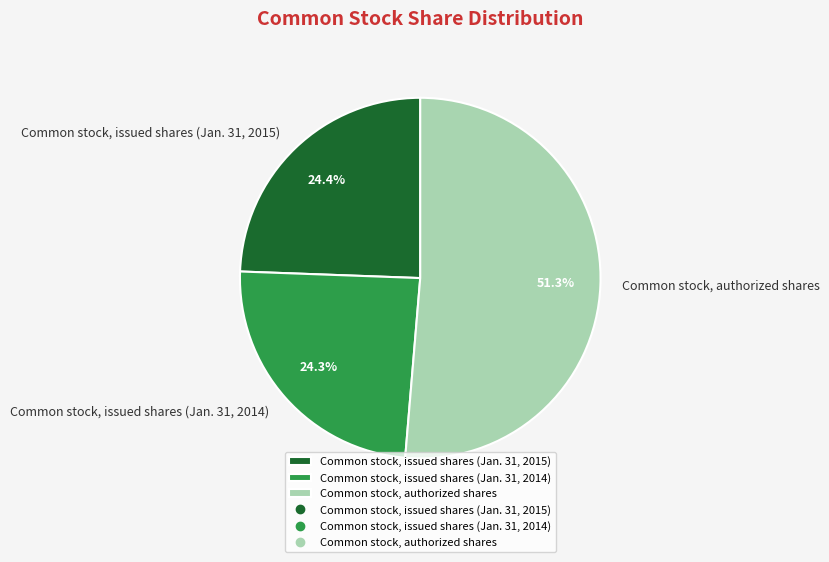

Combined, what portion of the pie is Common stock, issued shares (Jan. 31, 2015) and Common stock, authorized shares?

75.7%